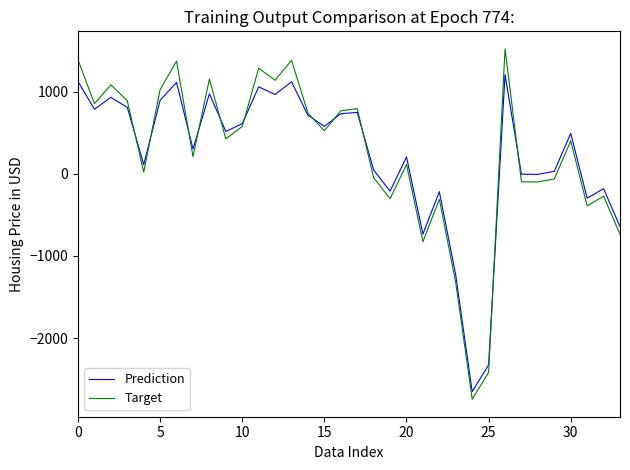

What is the maximum value shown in the chart?

1522.0